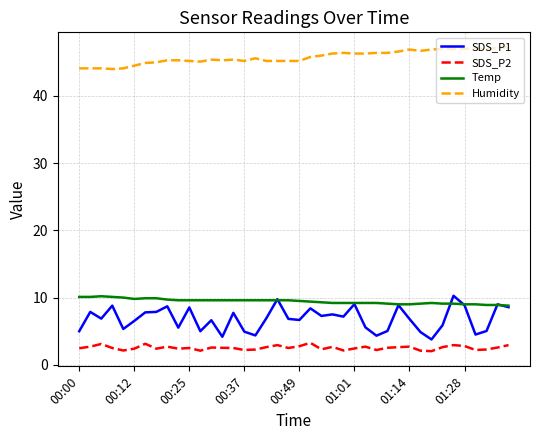

What is the greatest value displayed?

47.2